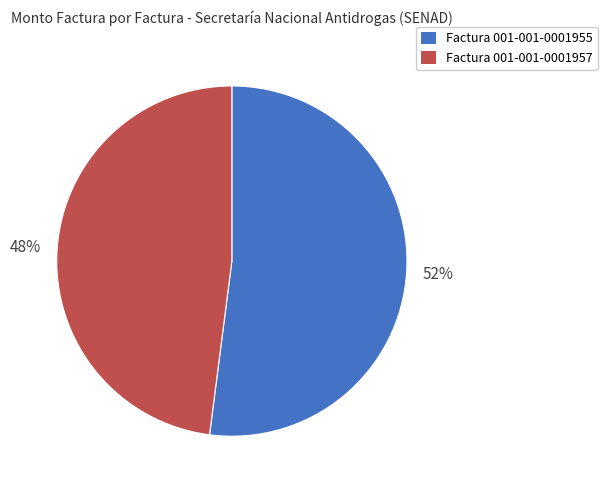

Is there any slice that represents more than half of the pie?

Yes